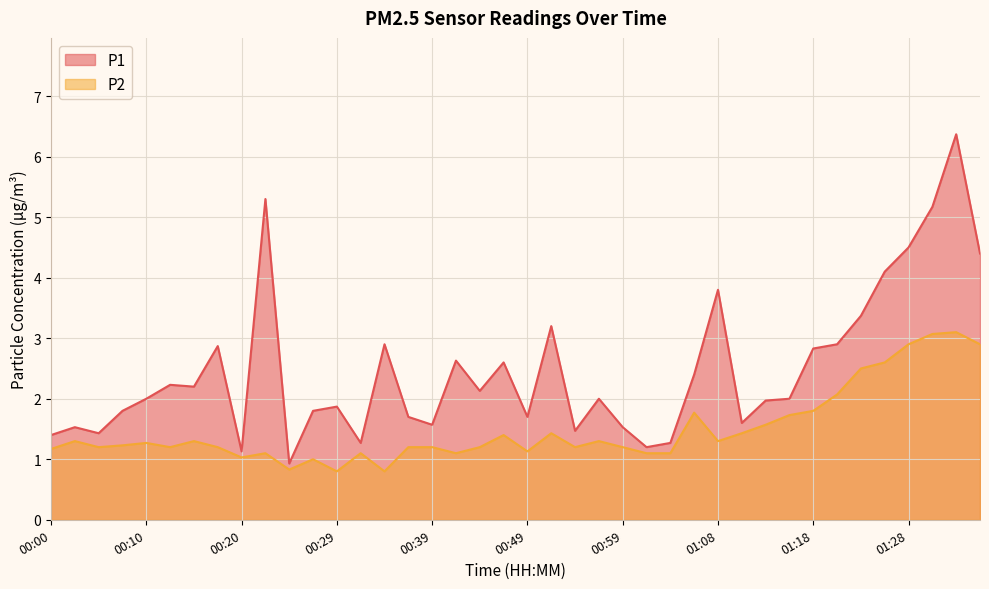

List the labels in order of P2 value, smallest first.

00:29, 00:34, 00:25, 00:27, 00:20, 00:22, 00:32, 00:42, 01:01, 01:03, 00:49, 00:00, 00:05, 00:12, 00:17, 00:37, 00:39, 00:44, 00:54, 00:59, 00:08, 00:10, 00:03, 00:15, 00:56, 01:08, 00:46, 00:51, 01:11, 01:13, 01:16, 01:06, 01:18, 01:21, 01:23, 01:25, 01:28, 01:35, 01:30, 01:33